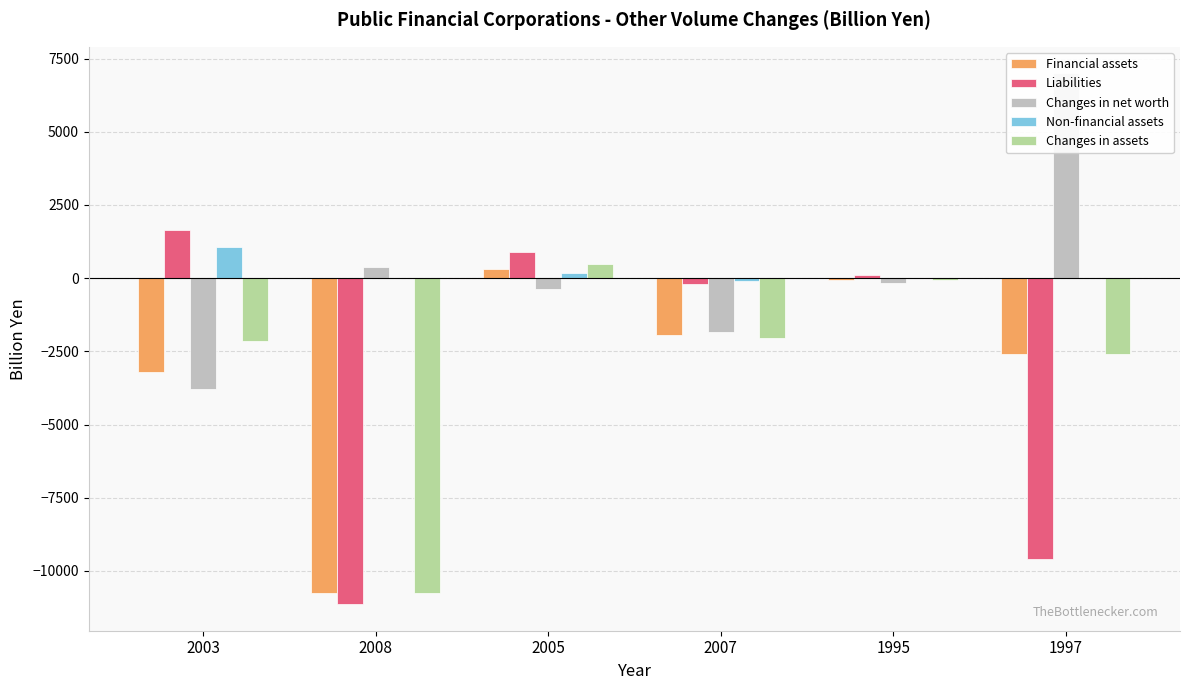

What position from the right is 2008?

5